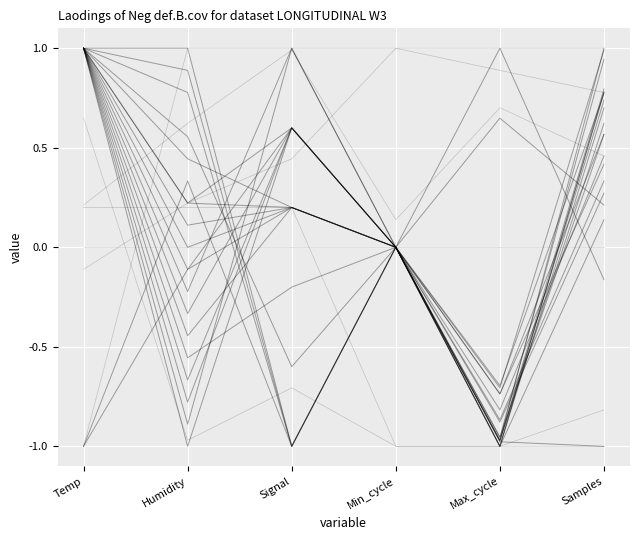

How many interior local valleys (lower than both neighbors) does the data have?

1